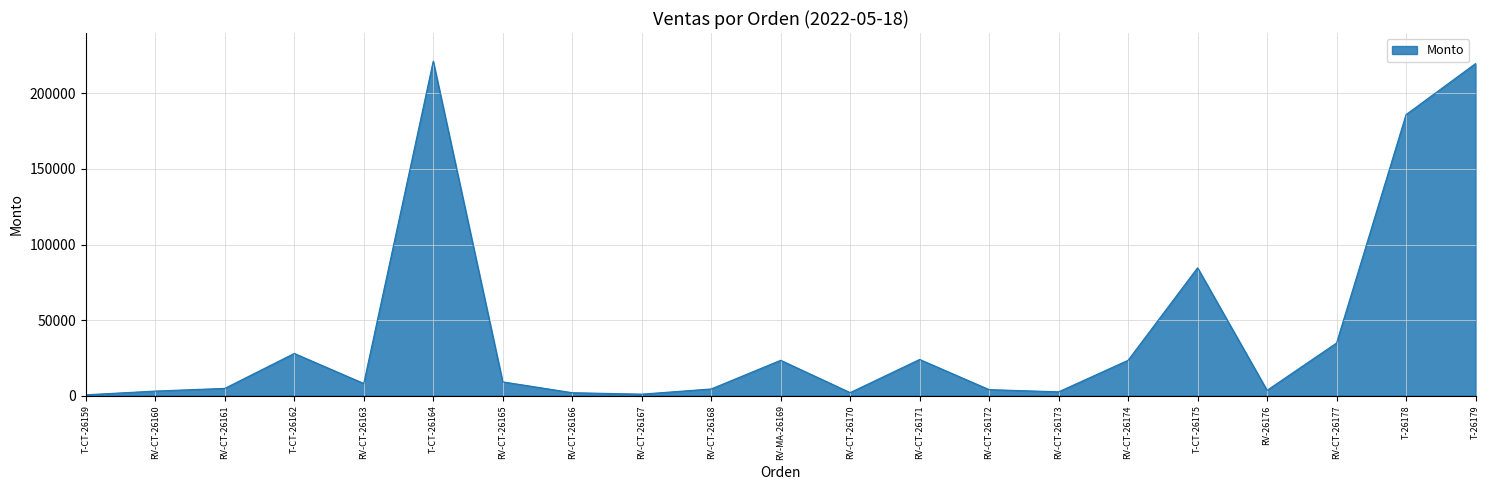

What is the difference between the maximum and minimum values?

220850